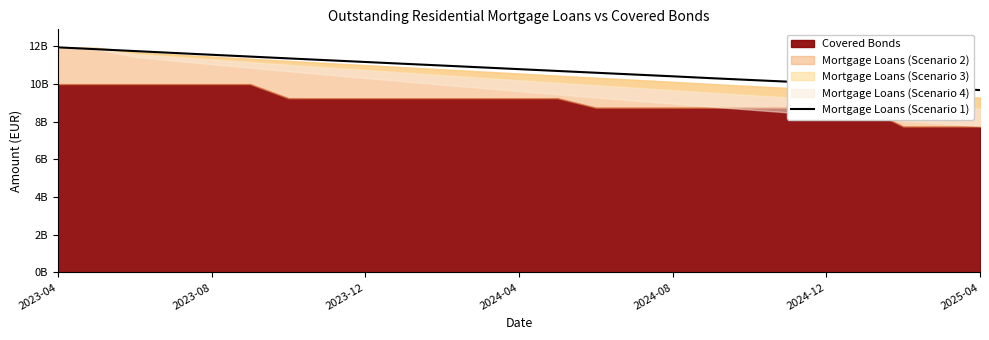

How many data points are less than 10?

4